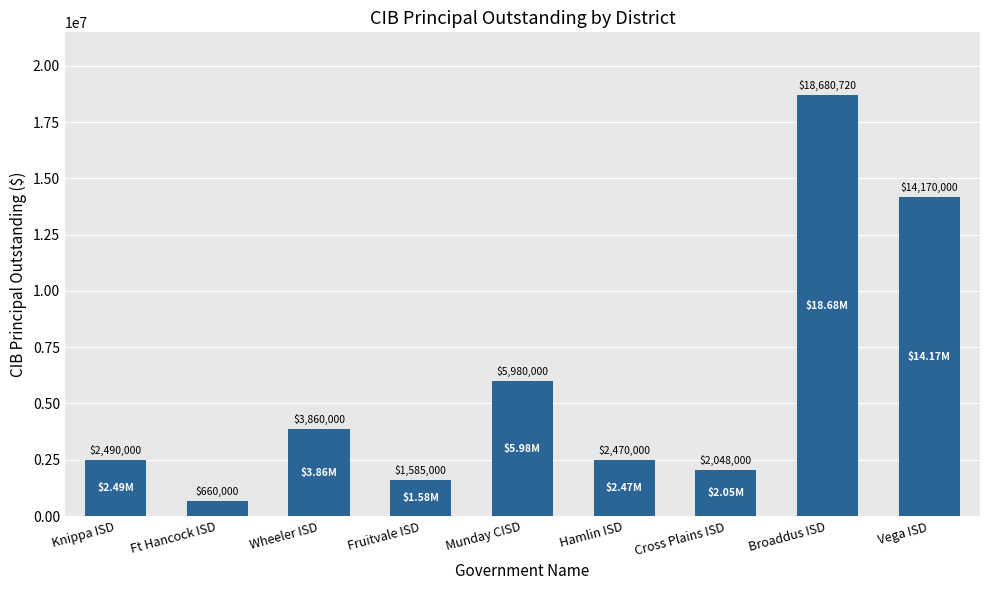

What is the approximate value at Cross Plains ISD?

2048000.0